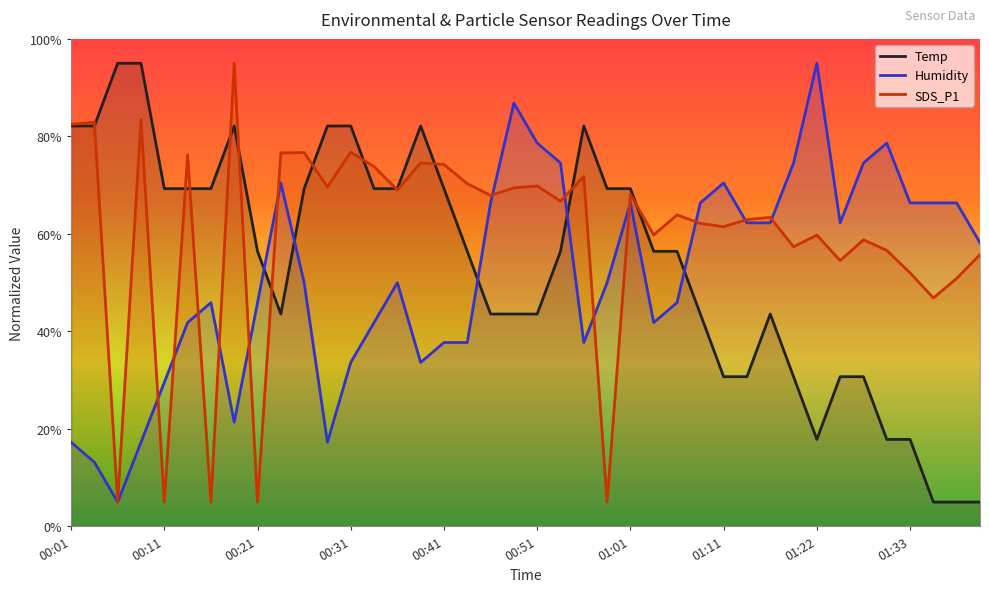

After their last crossing, which series has the higher values: SDS_P1 or Temp?

SDS_P1